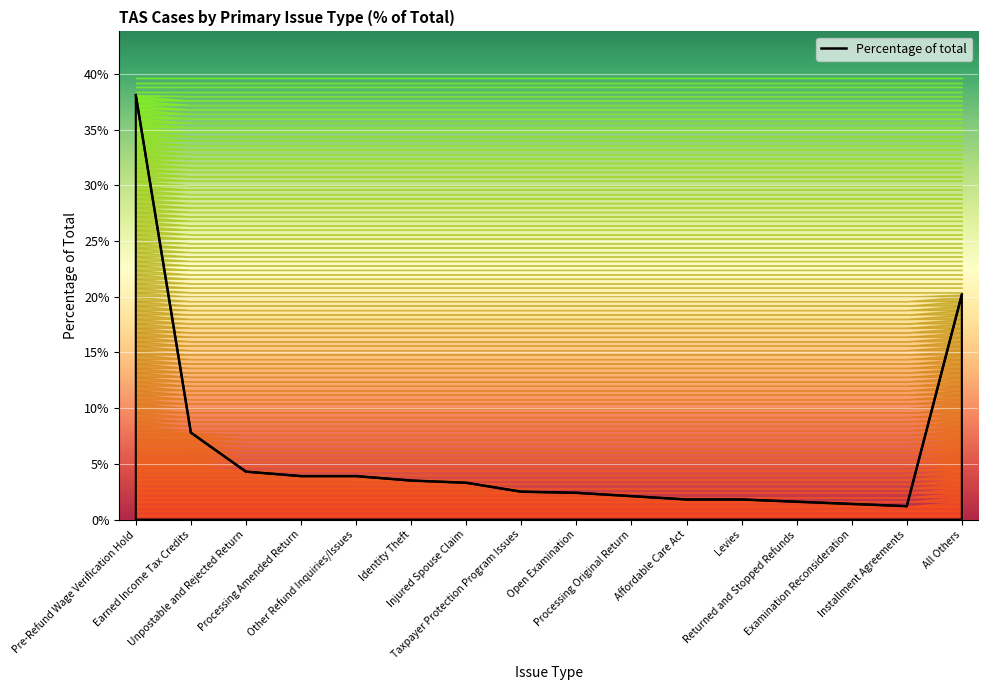

What is the sum of all values?

99.8